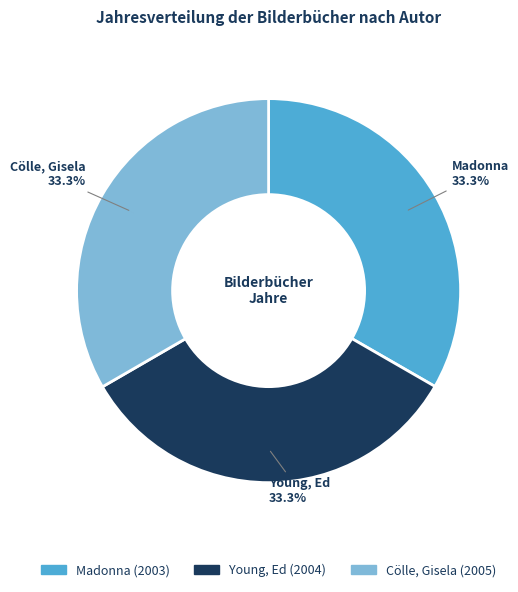

What is the ratio of the value at Young, Ed to the value at Cölle, Gisela?

1.0